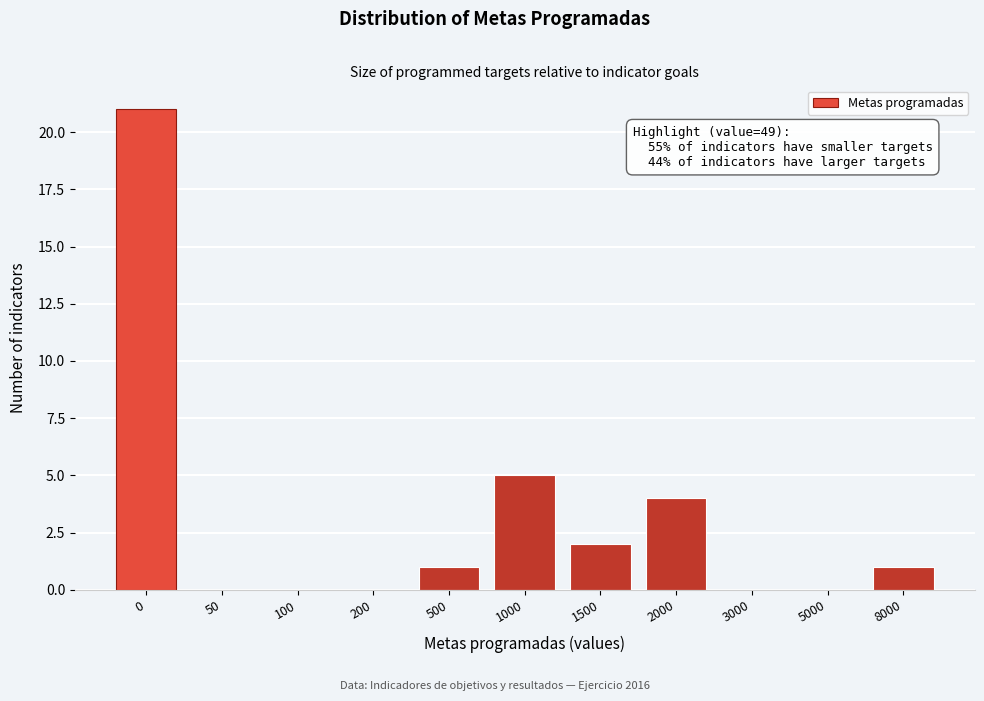

Reading left to right, list all the values displayed in this chart.

0=21	50=0	100=0	200=0	500=1	1000=5	1500=2	2000=4	3000=0	5000=0	8000=1